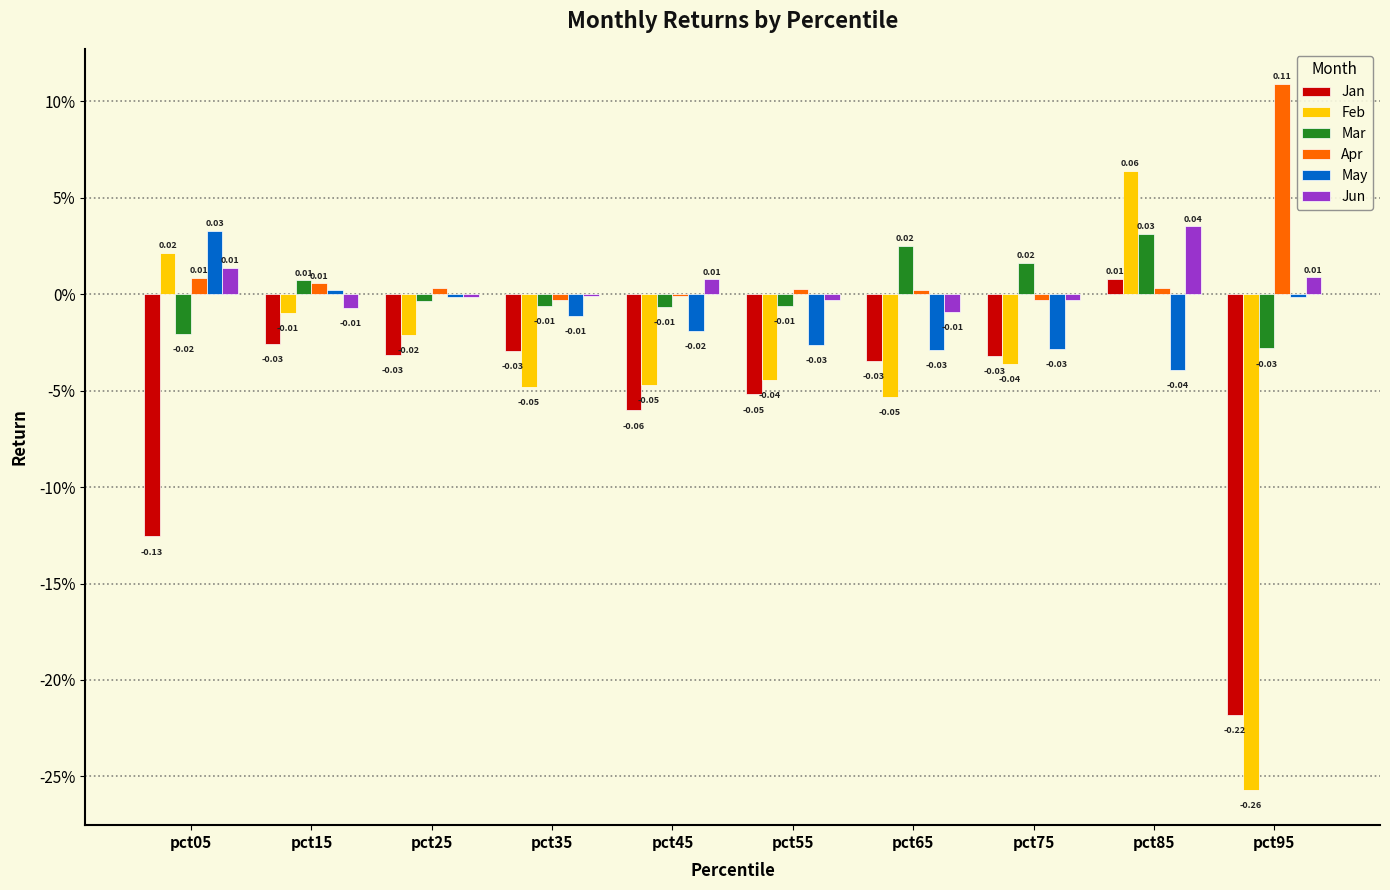

Does the chart contain stacked bars?

No